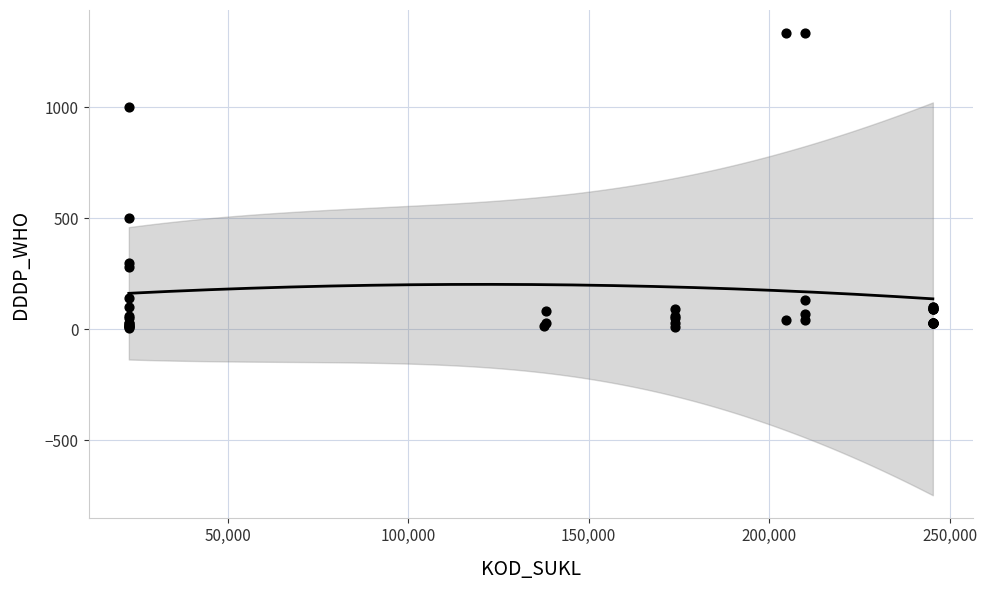

What Y value in the scatter plot is closest to 670?

500.0